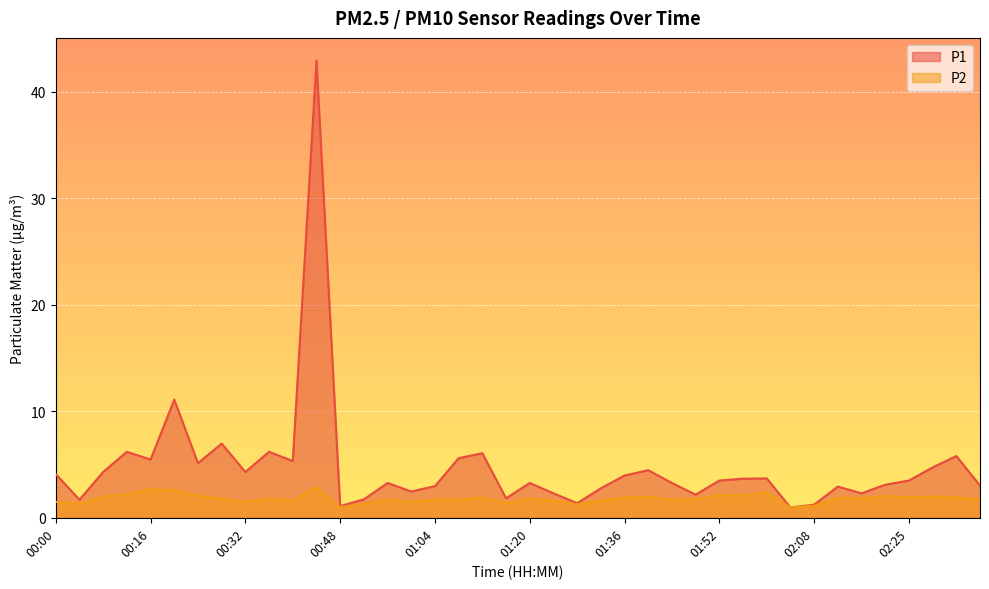

How many lines are shown in the chart?

2